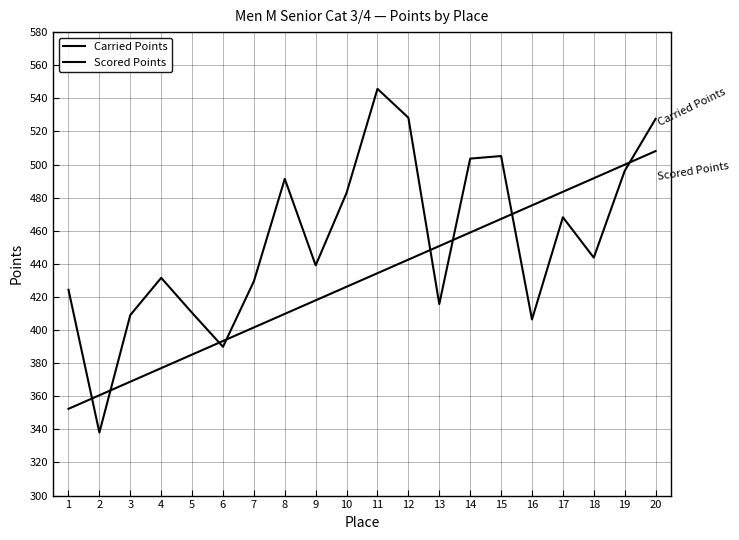

What is the lowest value of the Scored Points series?

352.4